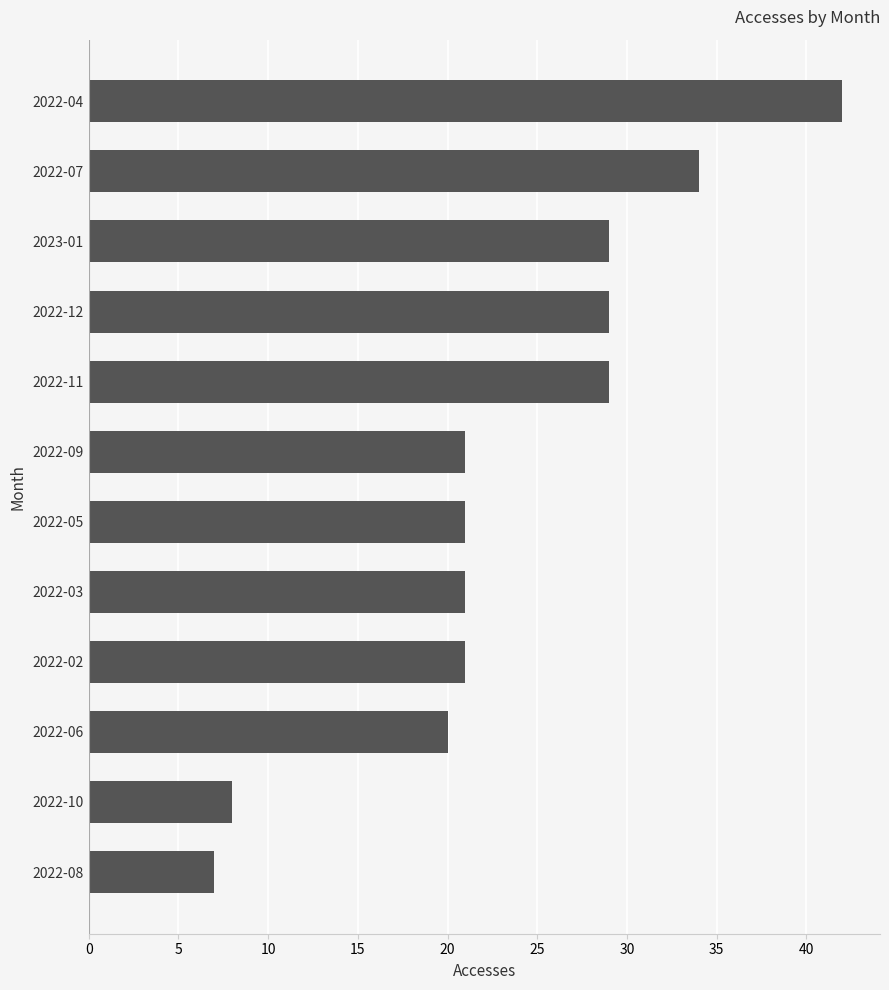

What is the approximate value at 2022-08, to the nearest 5?

5